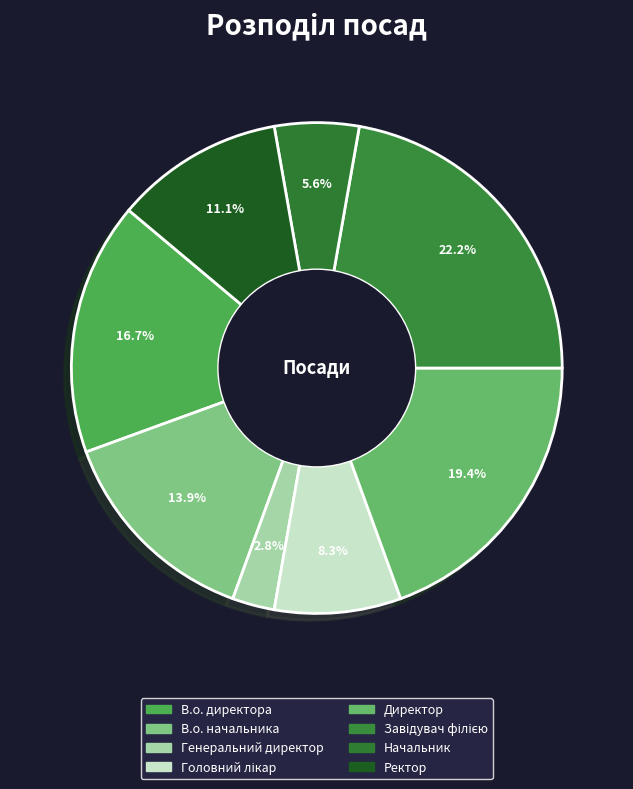

The В.о. директора slice represents 10% of the pie. True or false?

False